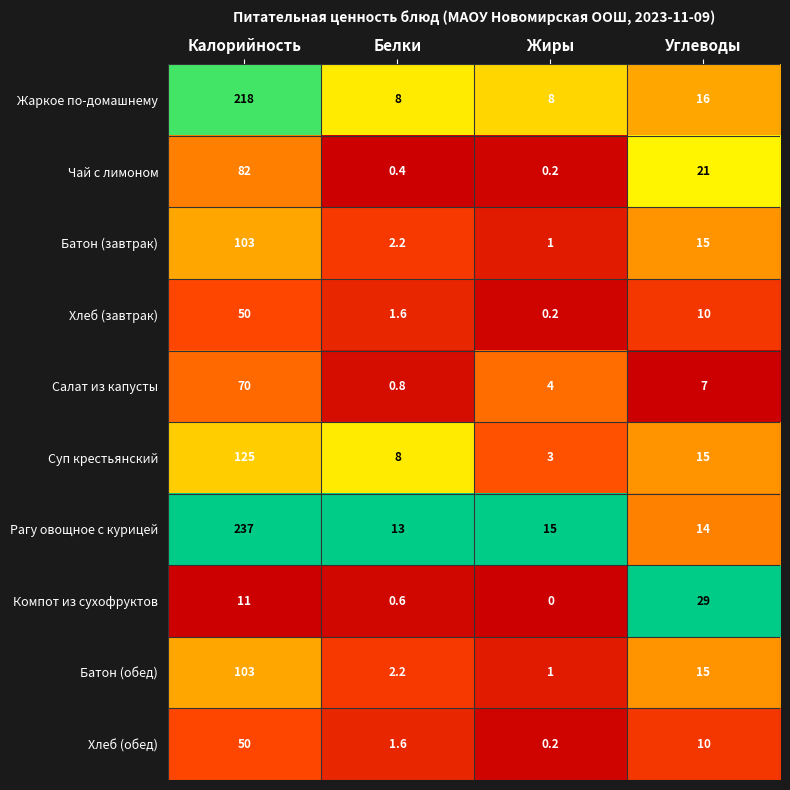

What is the spread (max minus min) of values at Калорийность?

226.0